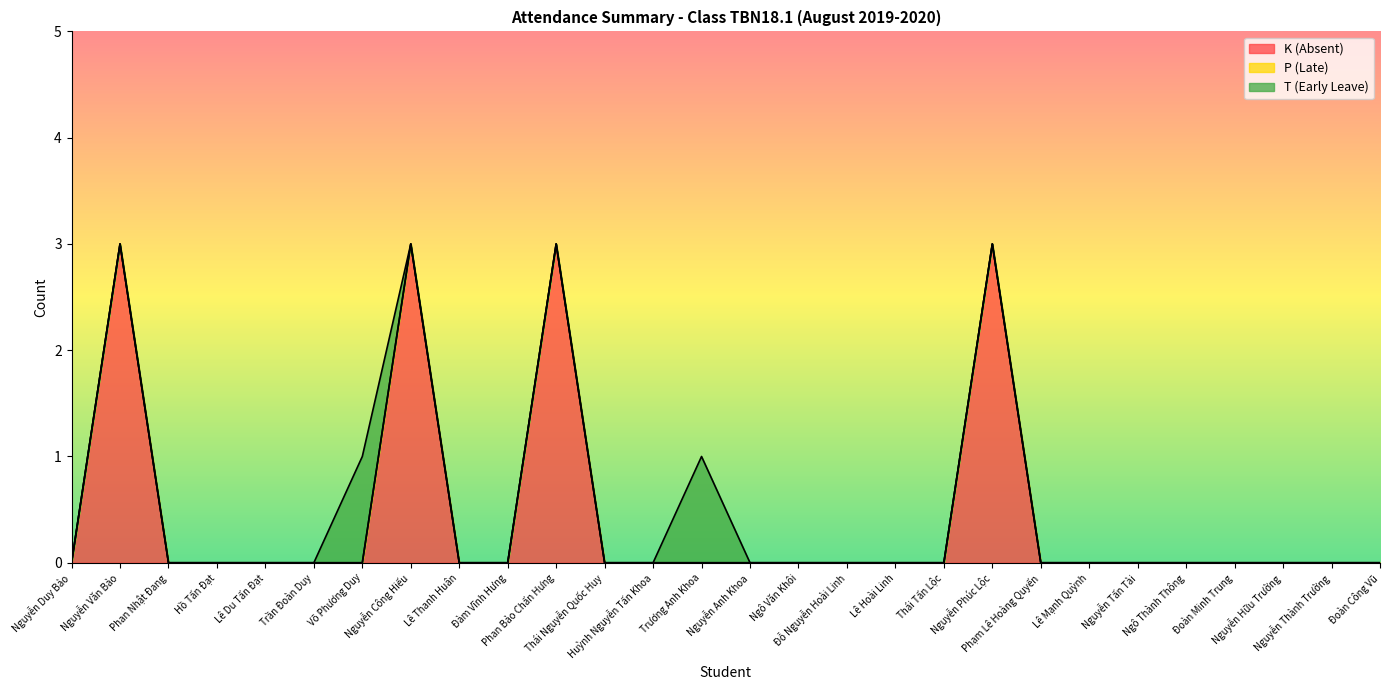

In K (Absent), how many points are higher than both neighbors (excluding endpoints)?

4